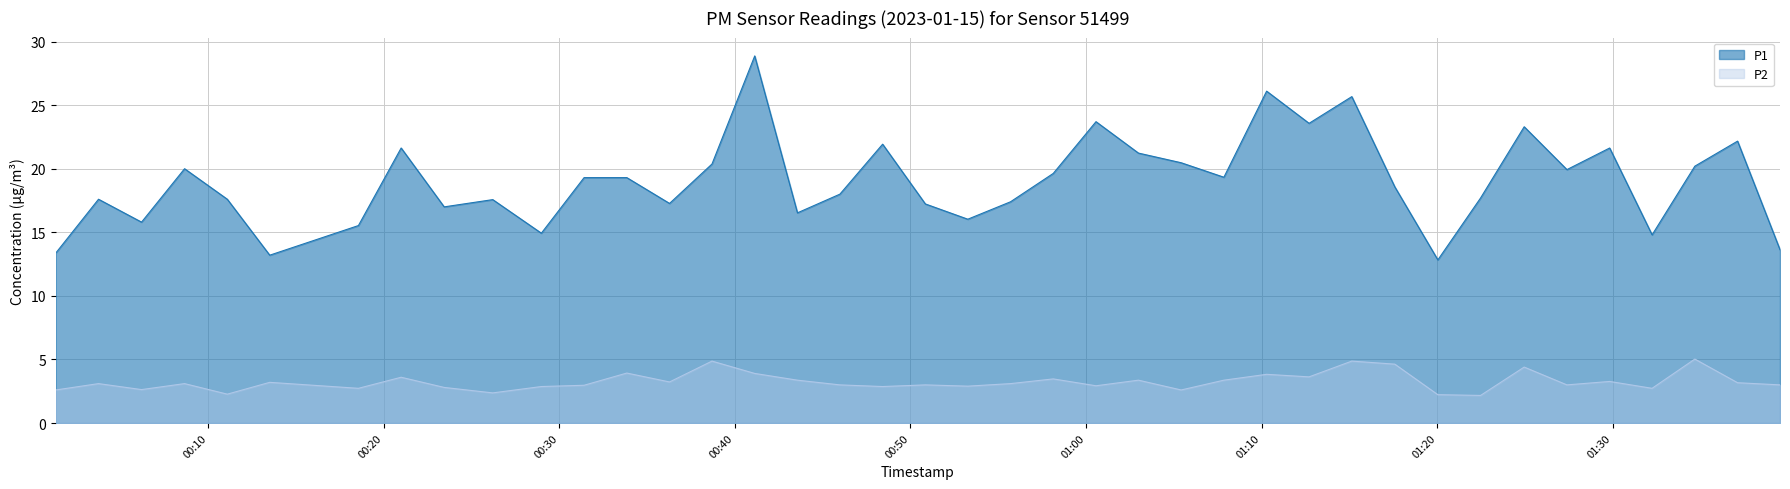

Count the number of data series in this chart.

2